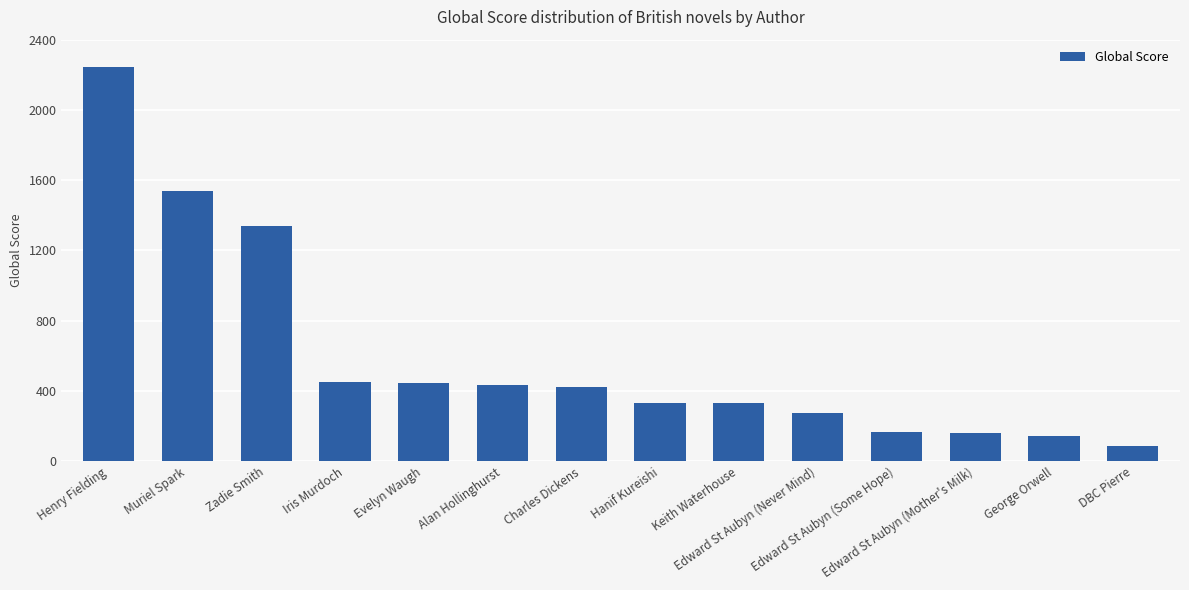

What is the difference between the second highest and second lowest values?

1394